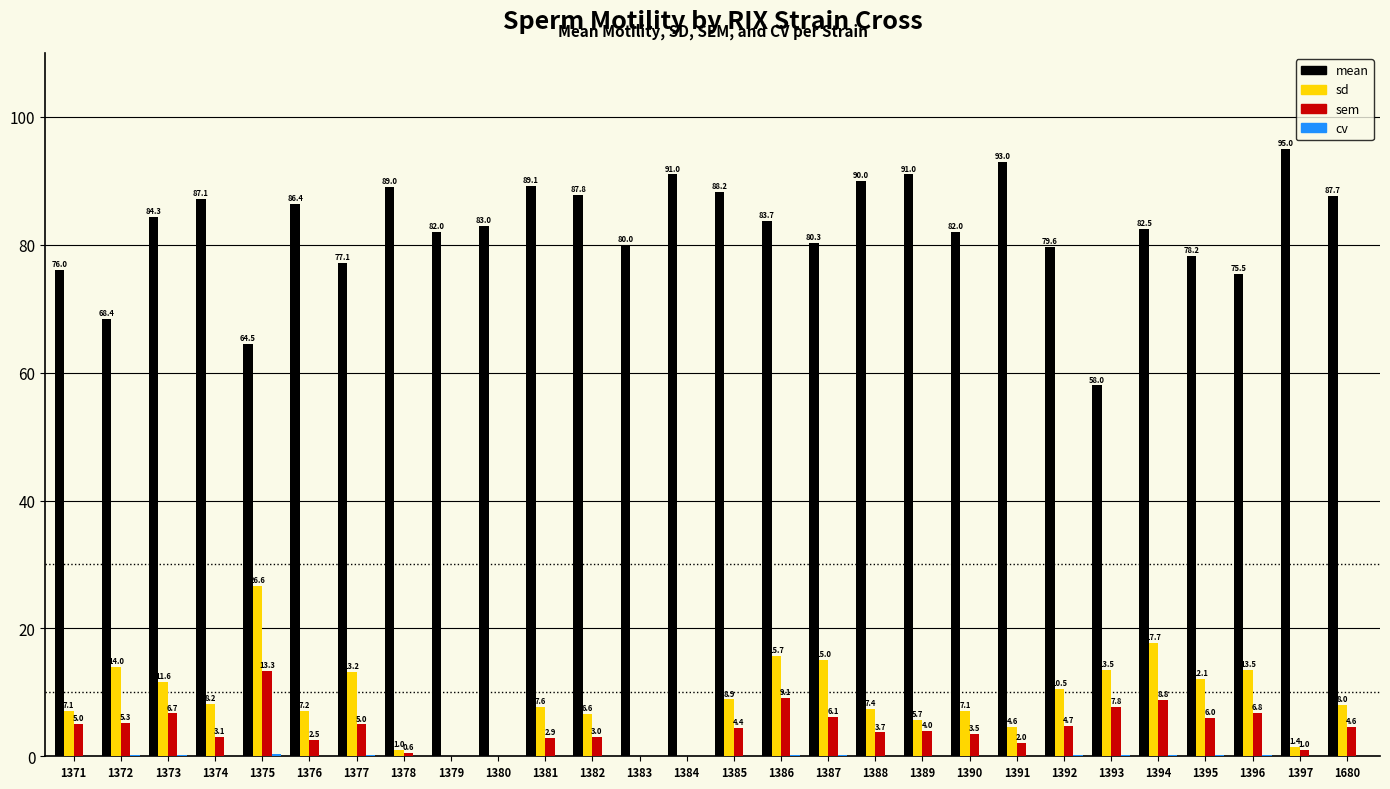

True or false: sd has a value of 42.5 at 1375.

False